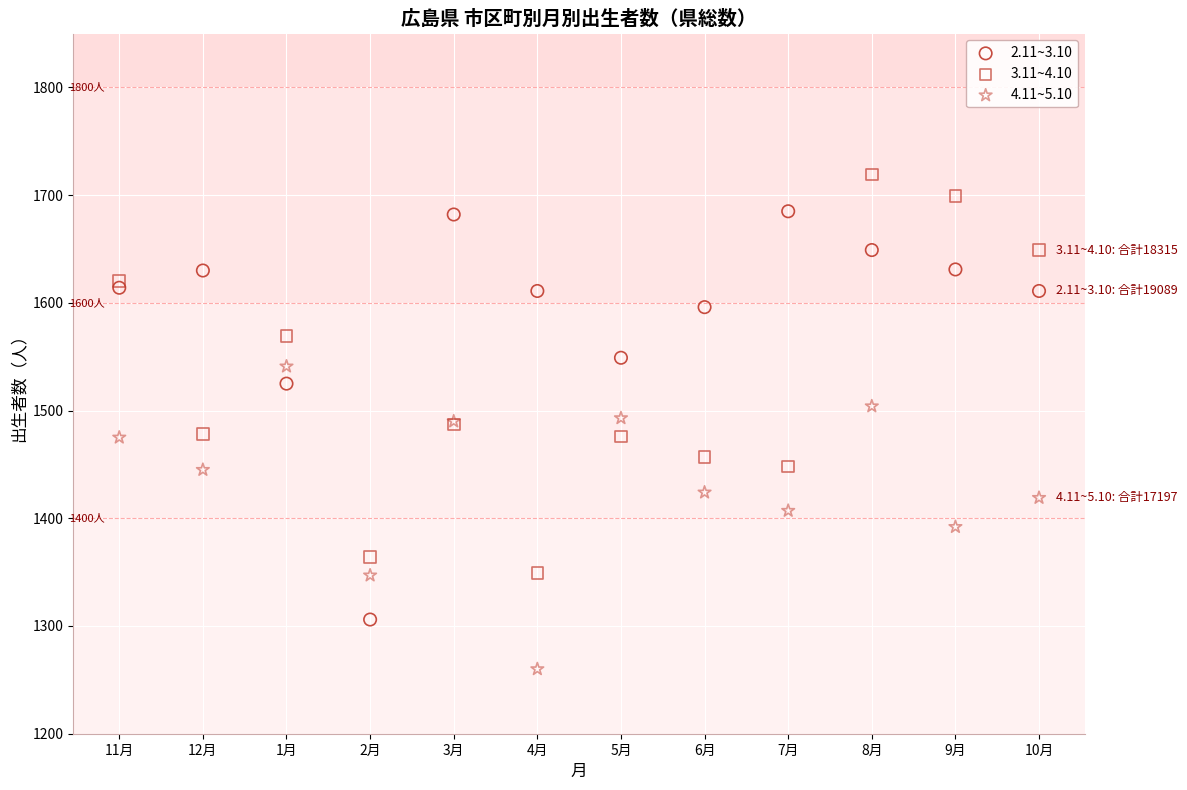

Which series reaches the maximum Y coordinate?

3.11~4.10